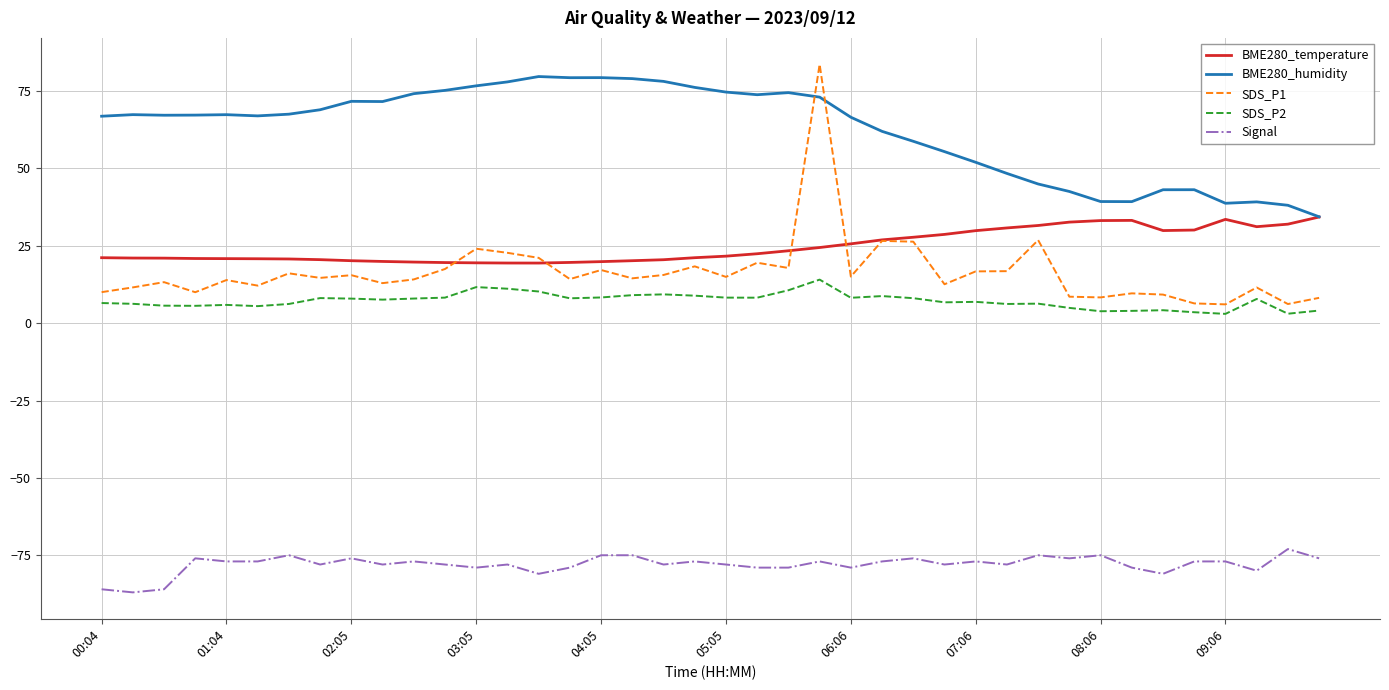

Which series has the largest range (max minus min)?

SDS_P1